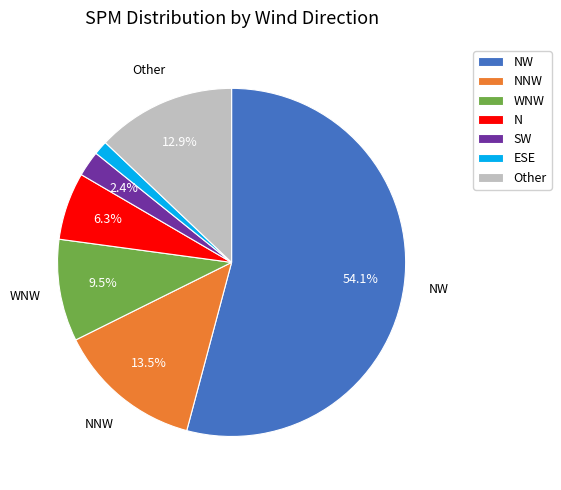

Is NNW the majority of the pie?

No